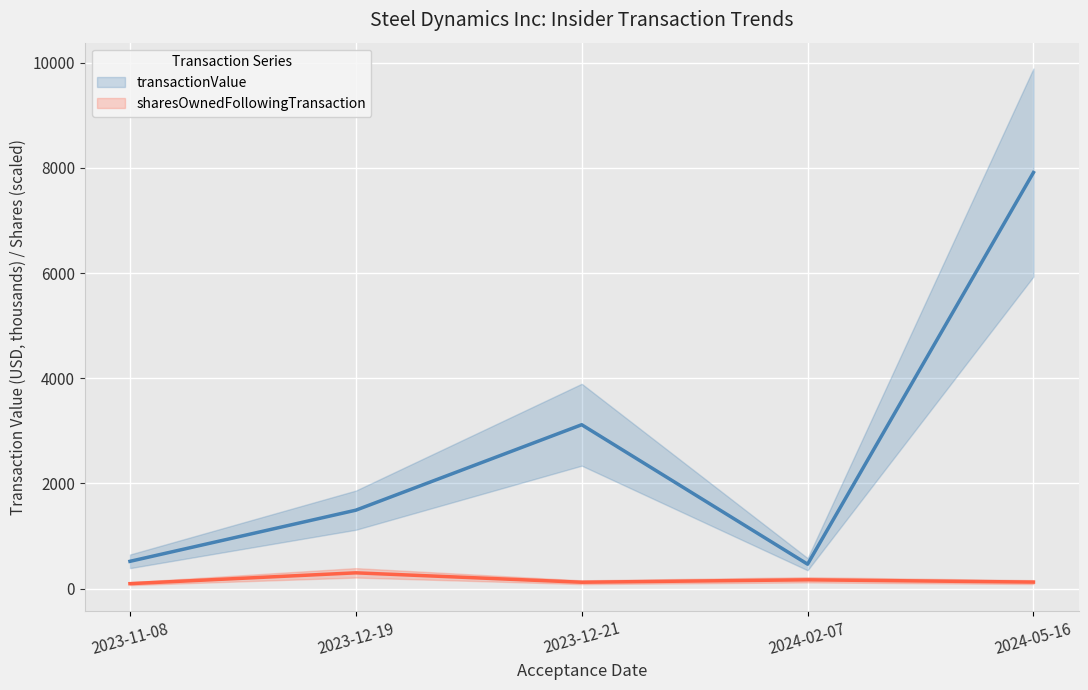

Reading right to left, list all the values displayed in this chart.

transactionValue: 2024-05-16=7914.2	2024-02-07=463.4	2023-12-21=3116.2	2023-12-19=1490.6	2023-11-08=517.5
sharesOwnedFollowingTransaction: 2024-05-16=122.7	2024-02-07=166.1	2023-12-21=120.0	2023-12-19=298.8	2023-11-08=92.9